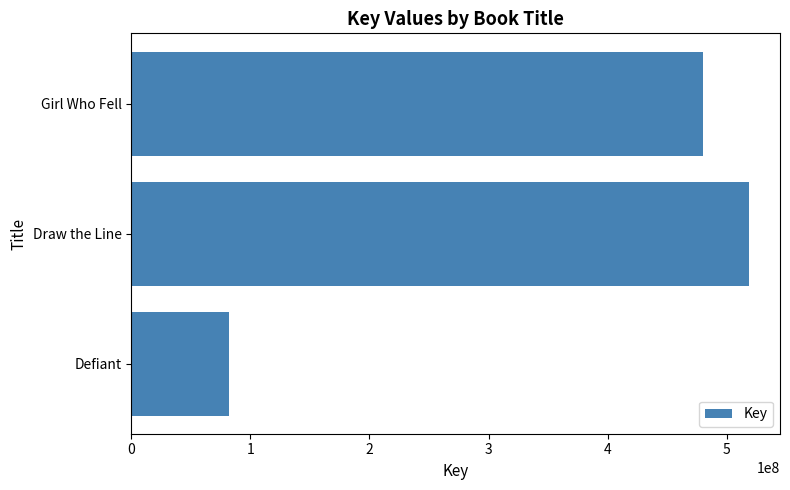

Reading top to bottom, transcribe all the data shown in this chart.

Girl Who Fell=479745710	Draw the Line=518835398	Defiant=82291881